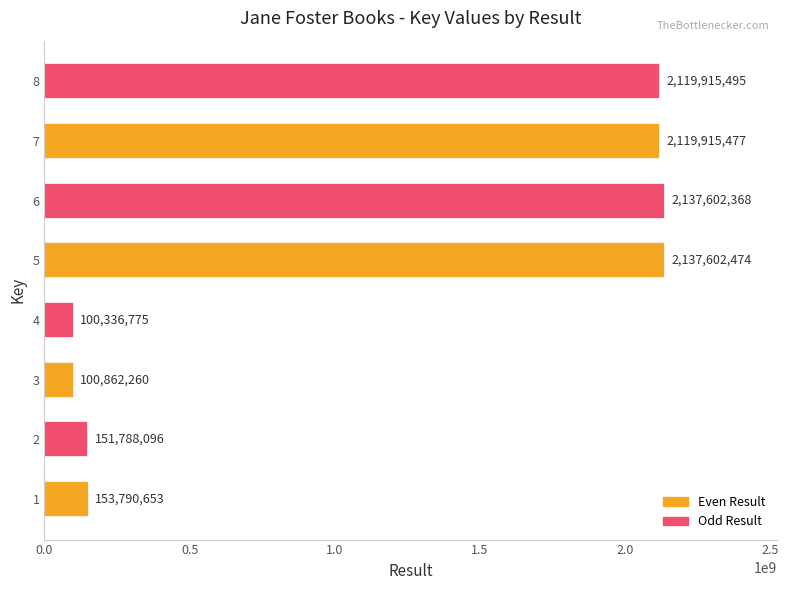

Rank the categories by value from lowest to highest.

4, 3, 2, 1, 7, 8, 6, 5